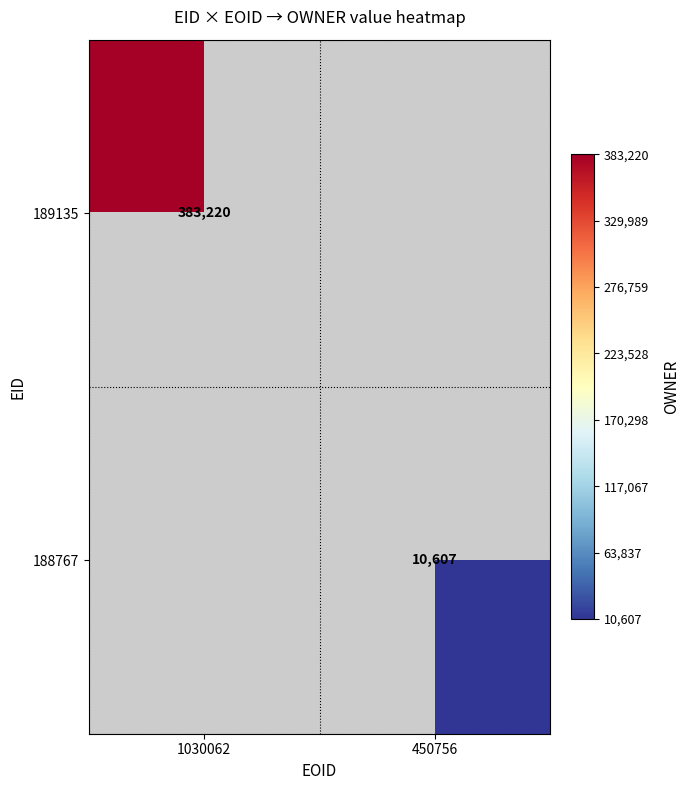

The 189135 series shows 383220 at 1030062. True or false?

True